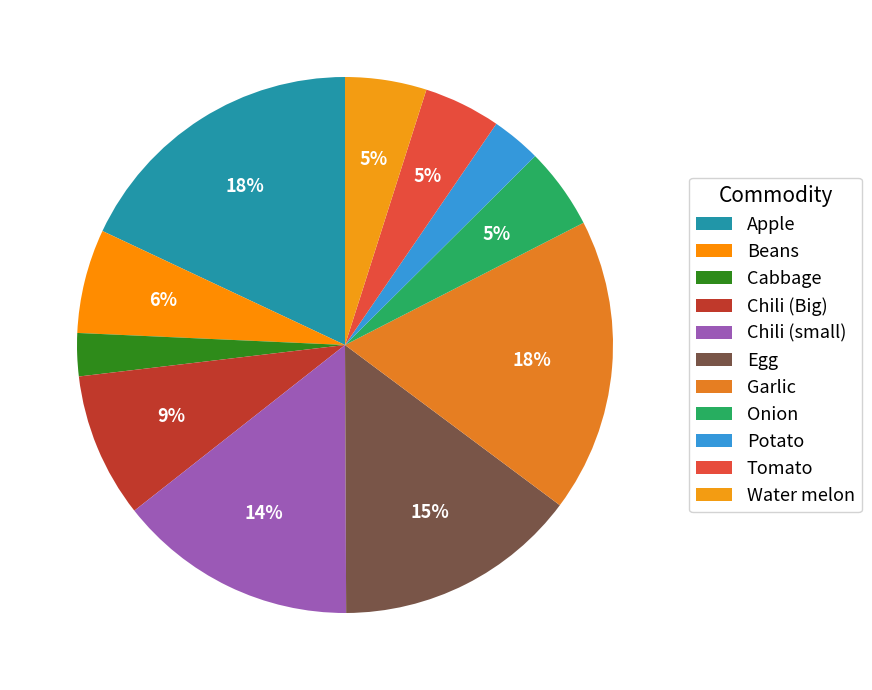

To the nearest percent, what portion does Chili (small) represent?

14%